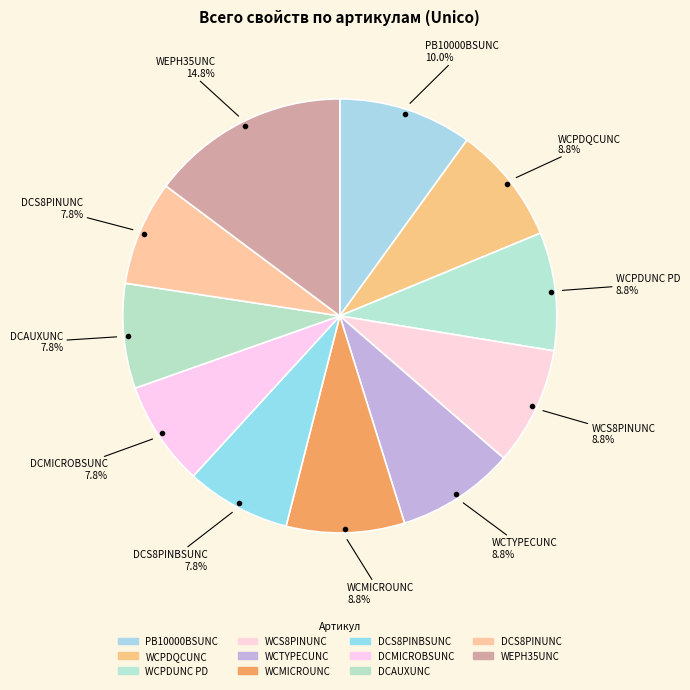

Count the number of slices in the pie.

11